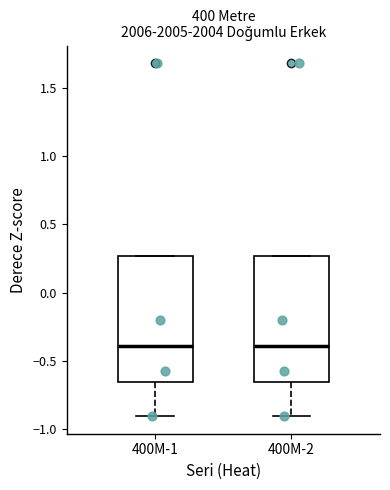

Where does the lower whisker of the box for 400M-1 end on the y-axis? The values are not printed on the chart, so give them approximately, as read against the axis.

-0.90